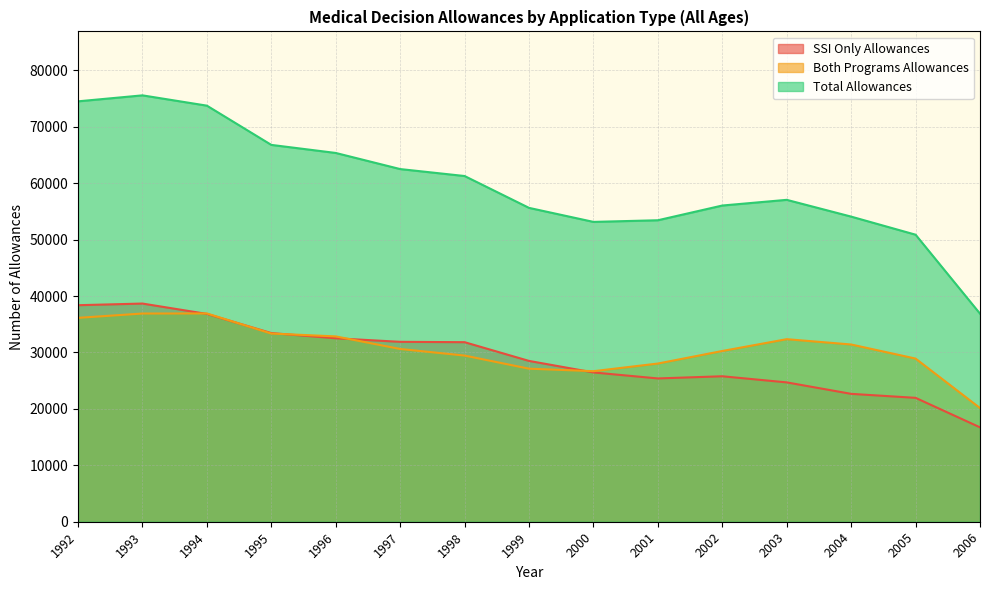

Which label corresponds to the smallest value in the chart?

2006